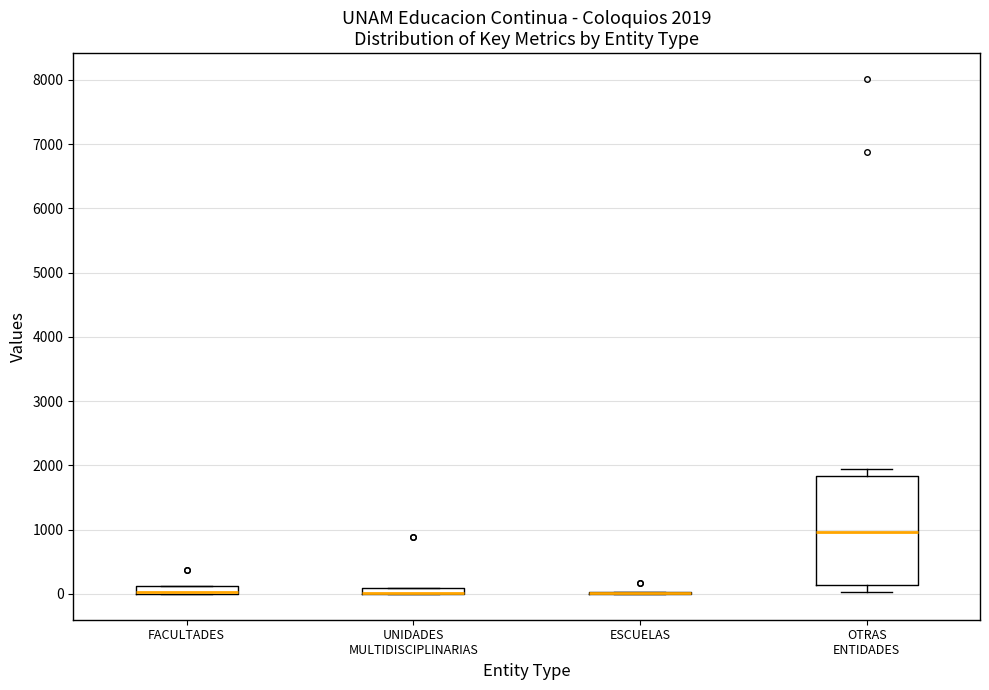

Comparing the boxes themselves (not the whiskers), which one is the tallest?

OTRAS ENTIDADES